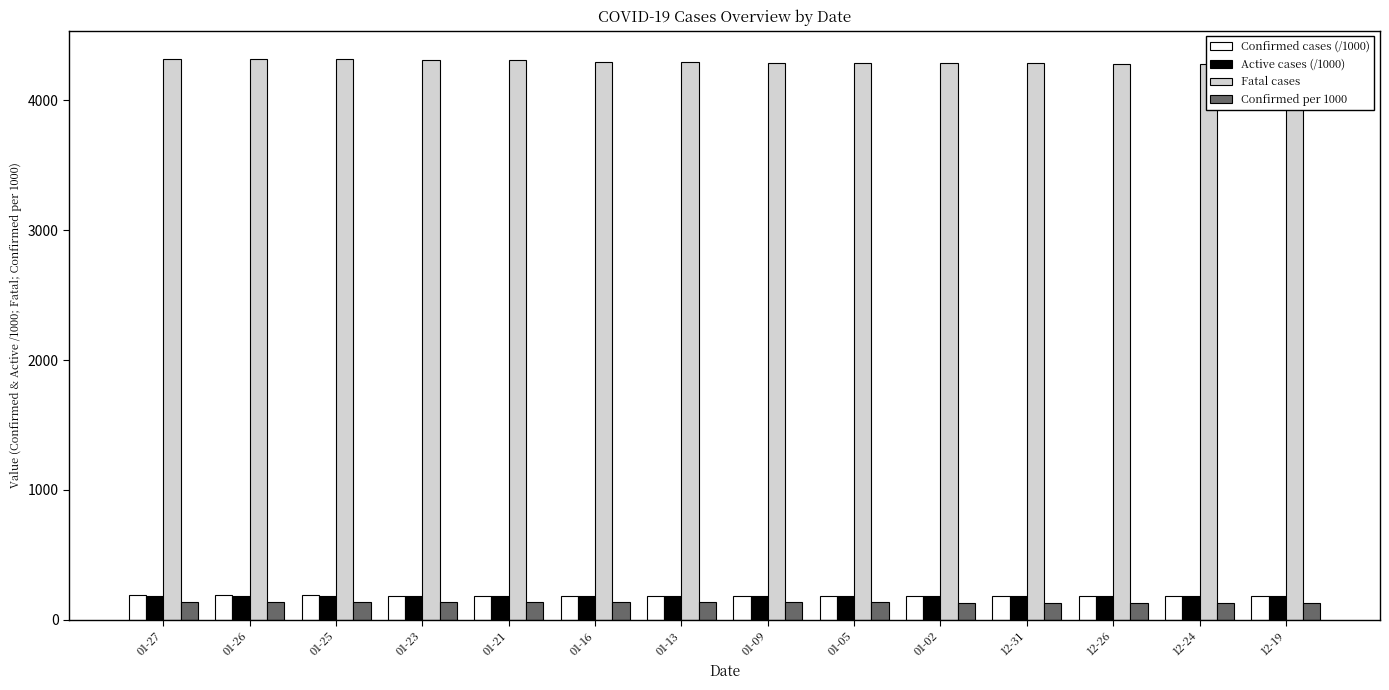

What are all the series names shown in the legend?

Confirmed cases (/1000), Active cases (/1000), Fatal cases, Confirmed per 1000